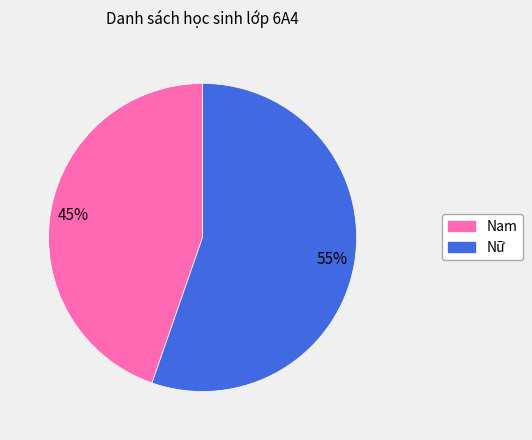

Which category has the biggest portion of the pie?

Nữ